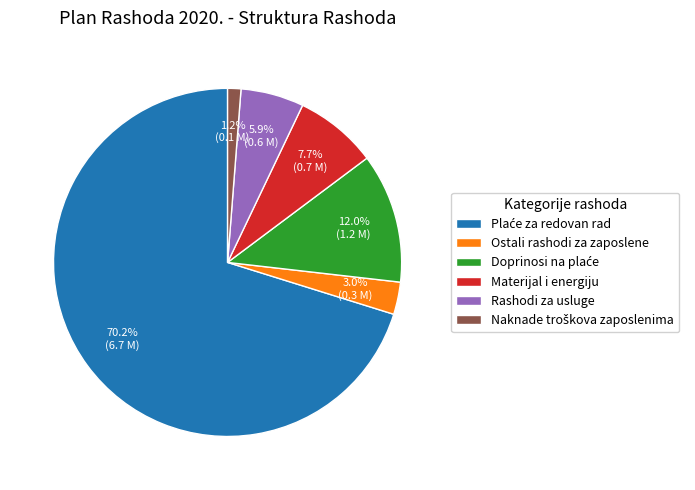

What is the total percentage of Rashodi za usluge and Ostali rashodi za zaposlene?

8.9%